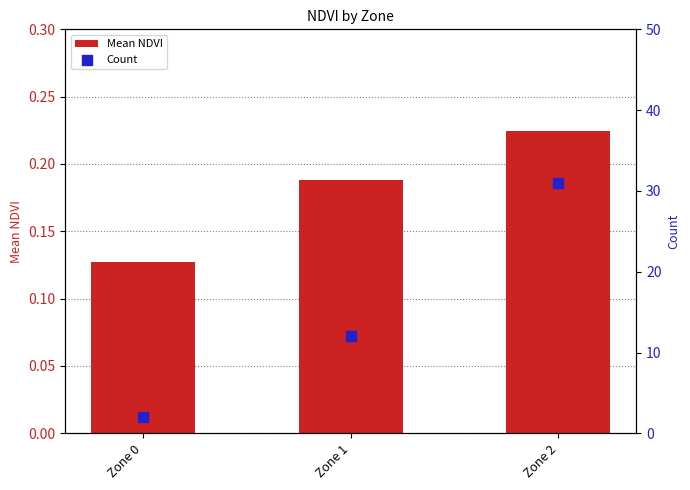

At how many categories does at least one series exceed 22?

1